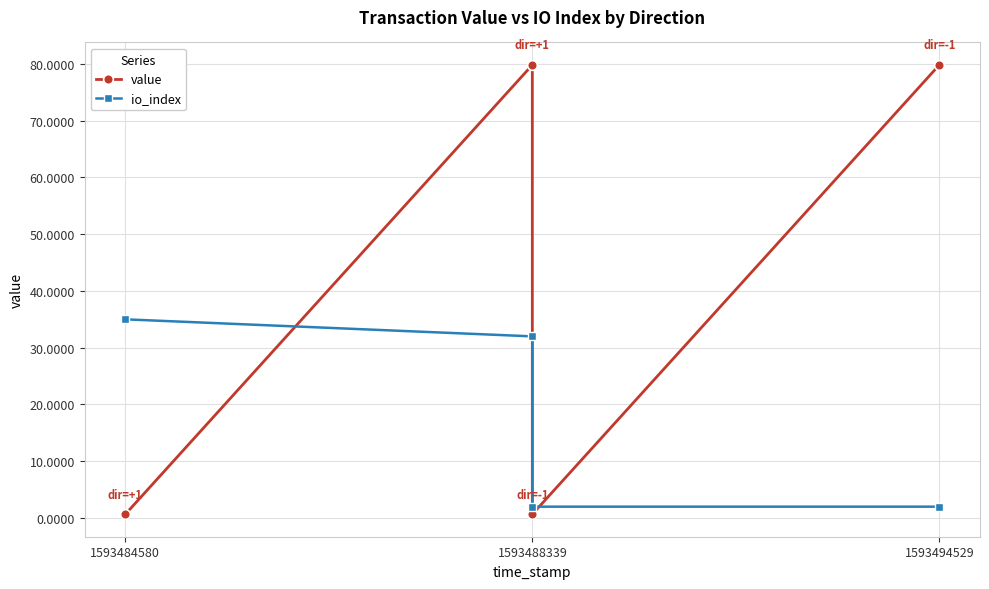

What is the difference between the highest and lowest values at 1593494529?

77.8